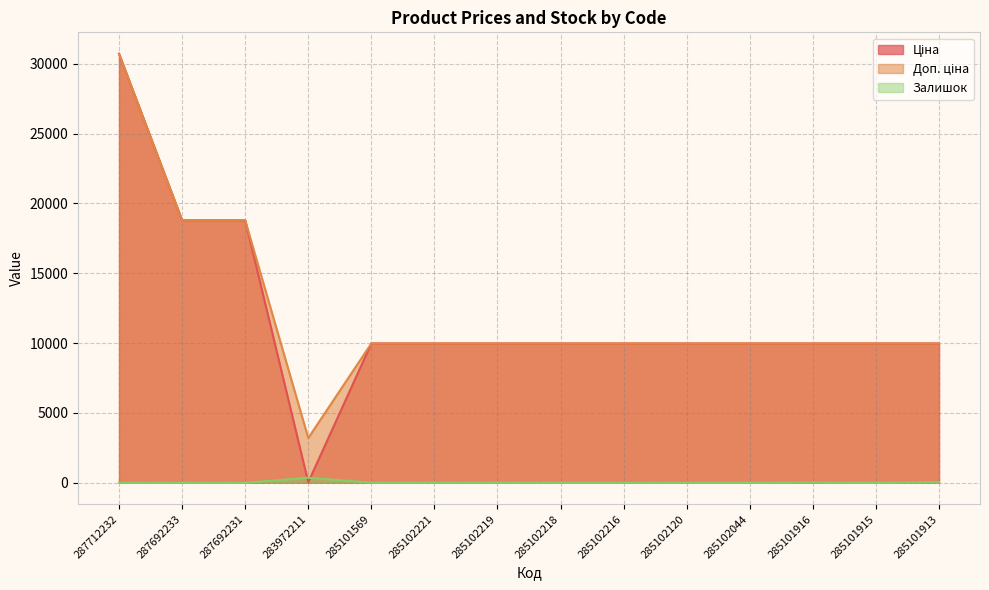

What is the total value across all series at 285101915?

19950.0